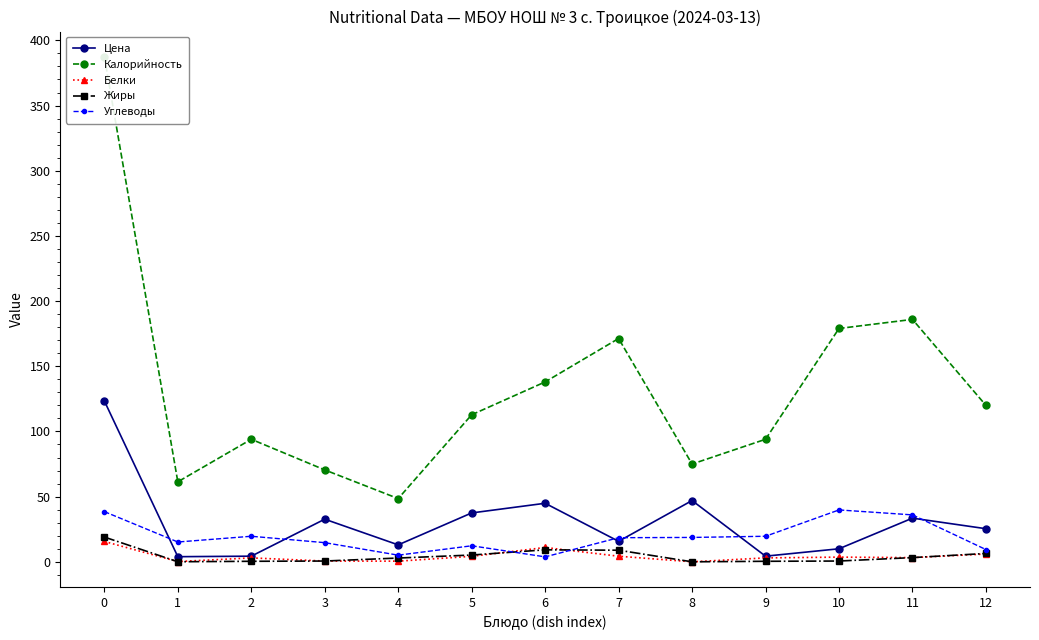

True or false: Калорийность and Белки cross at least once.

False